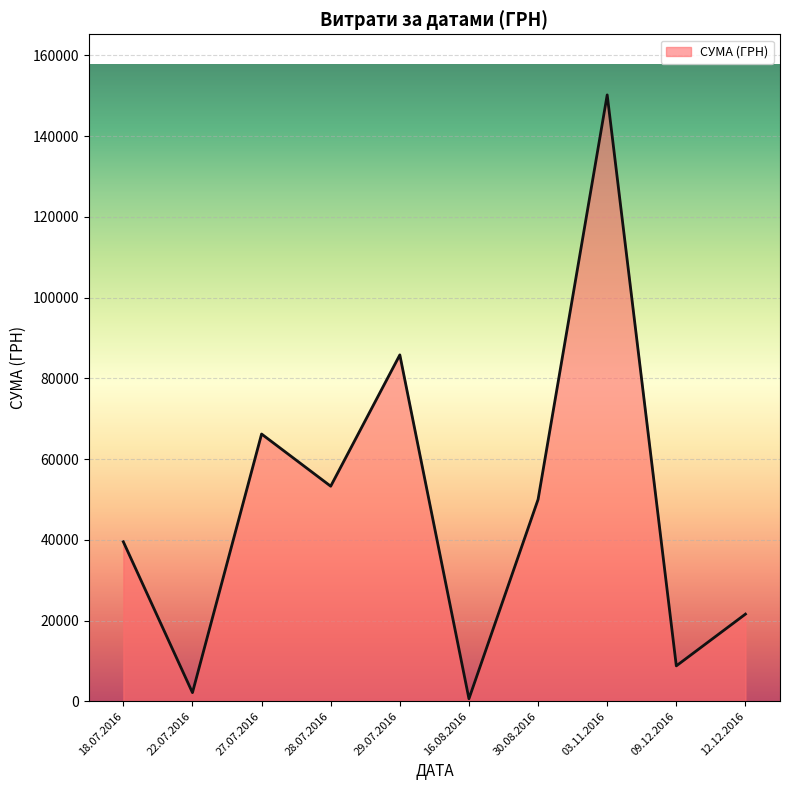

What is the difference between the second highest and second lowest values?

83681.6